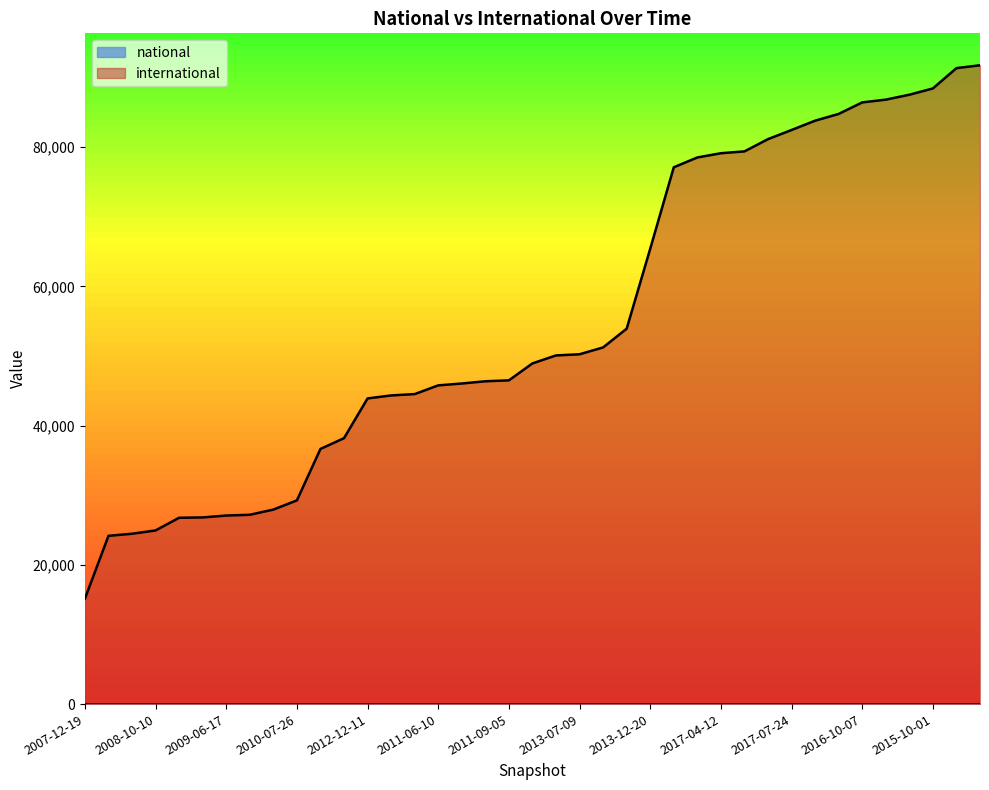

How many values are below 48947?

19